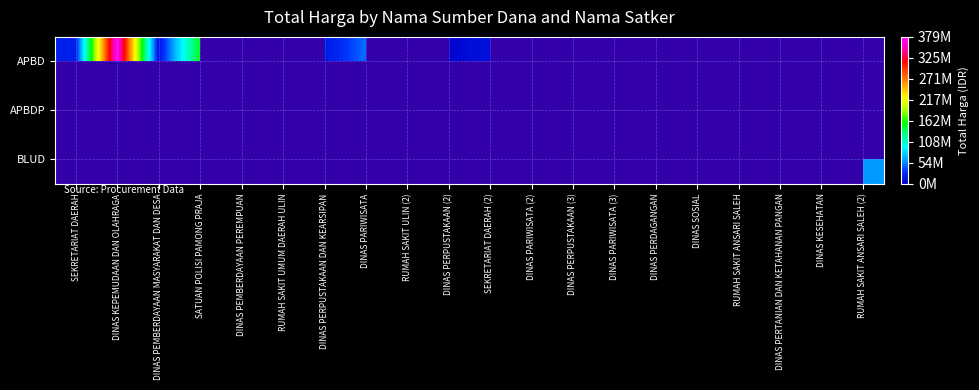

What is the greatest value displayed?

379075000.0